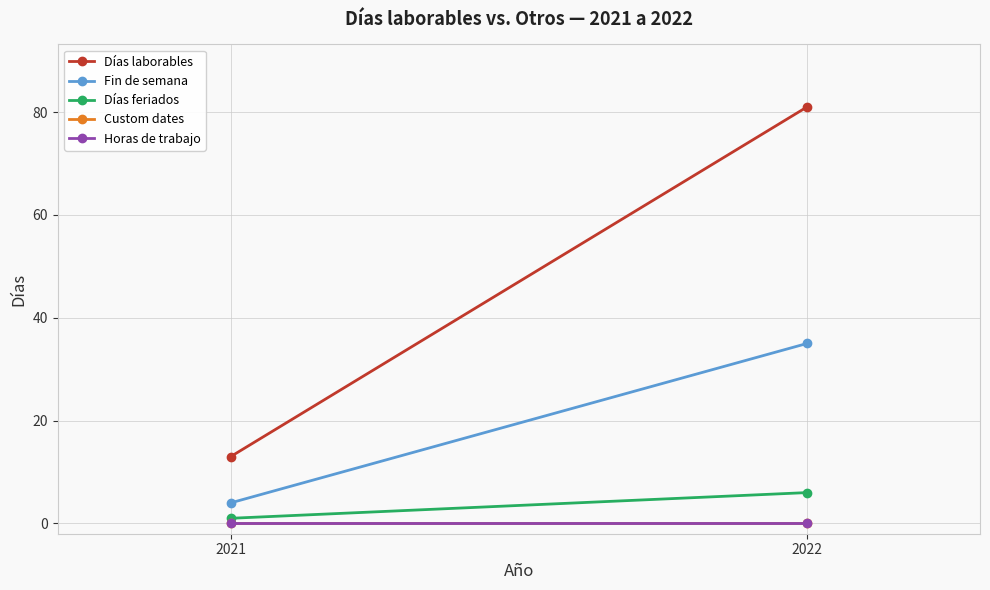

Between 2022 and 2021, which is larger?

2022